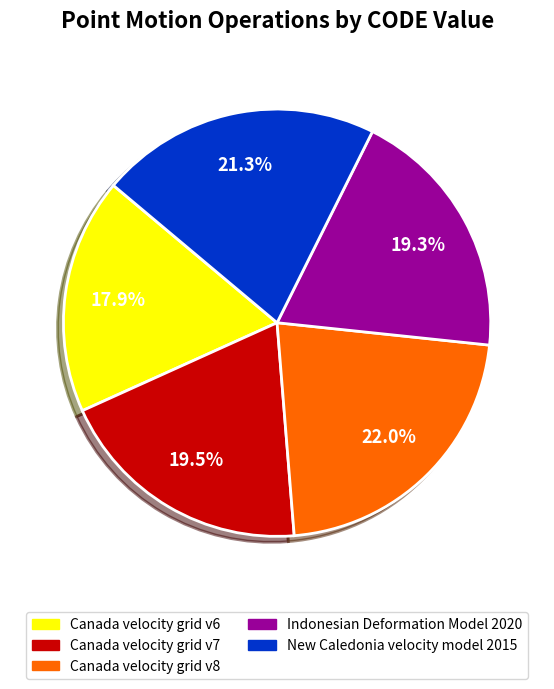

What percentage is the Indonesian Deformation Model 2020 slice, to the nearest percent?

19%